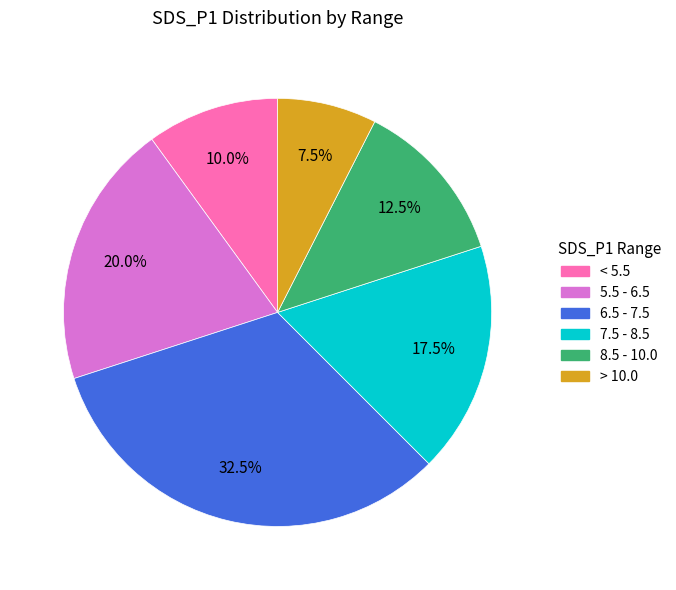

Is there a majority slice in this chart?

No